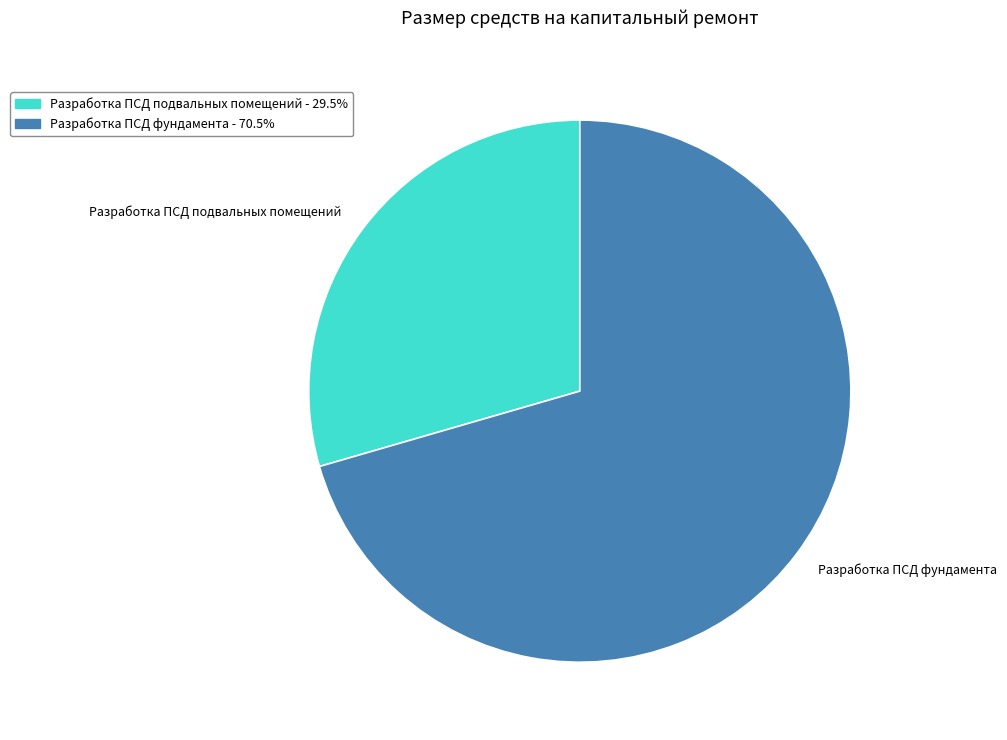

Is Разработка ПСД подвальных помещений the majority of the pie?

No